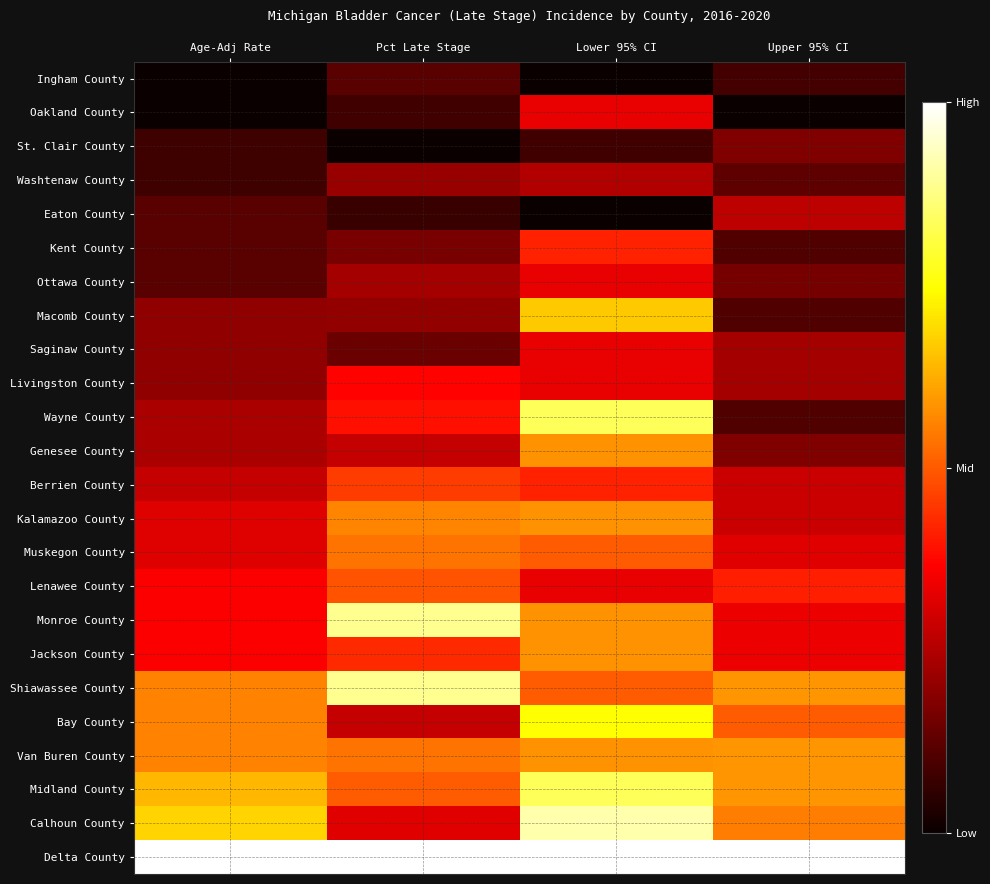

Which category has the highest value across all series?

Age-Adj Rate